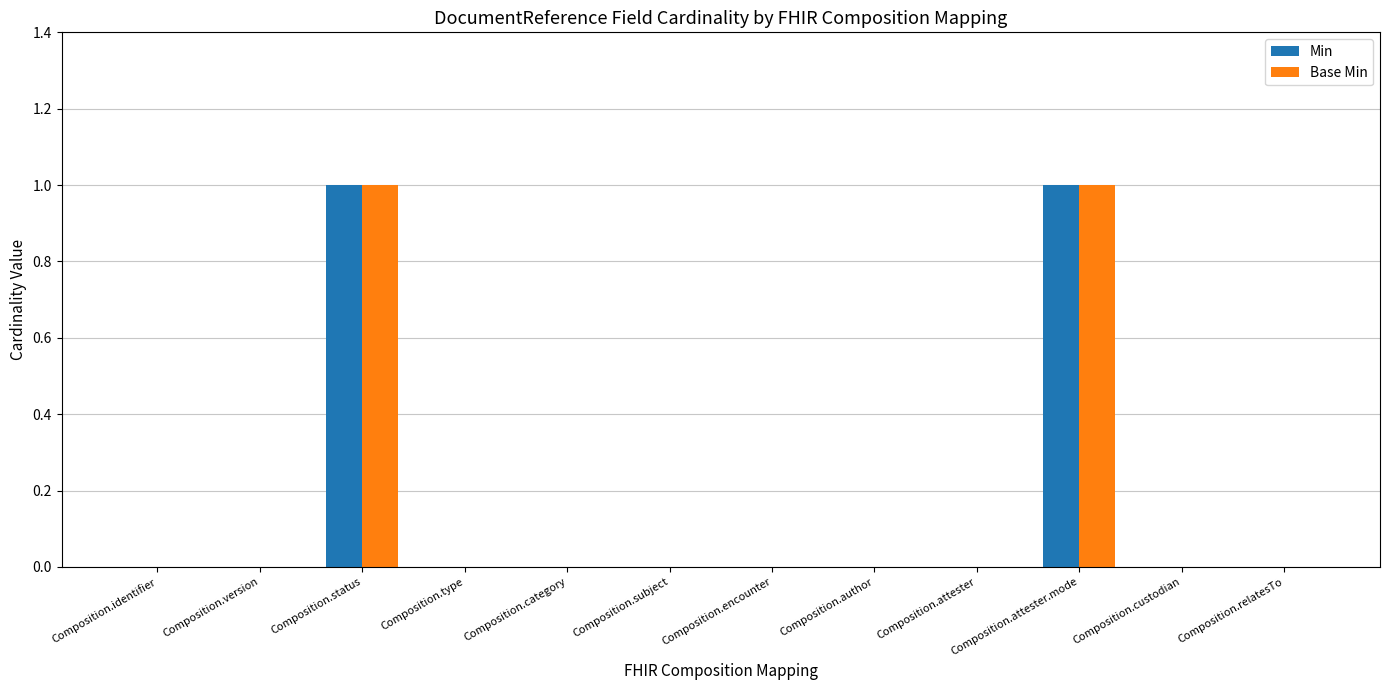

The value of Min at Composition.relatesTo is 0. True or false?

True